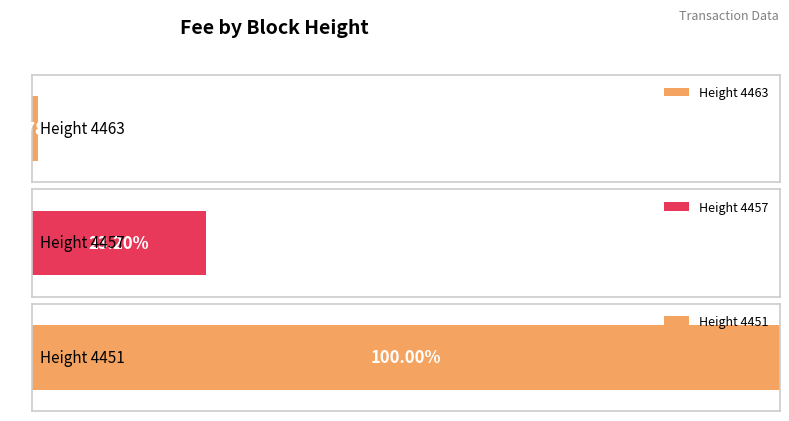

Rank the categories by value from highest to lowest.

4451, 4457, 4463